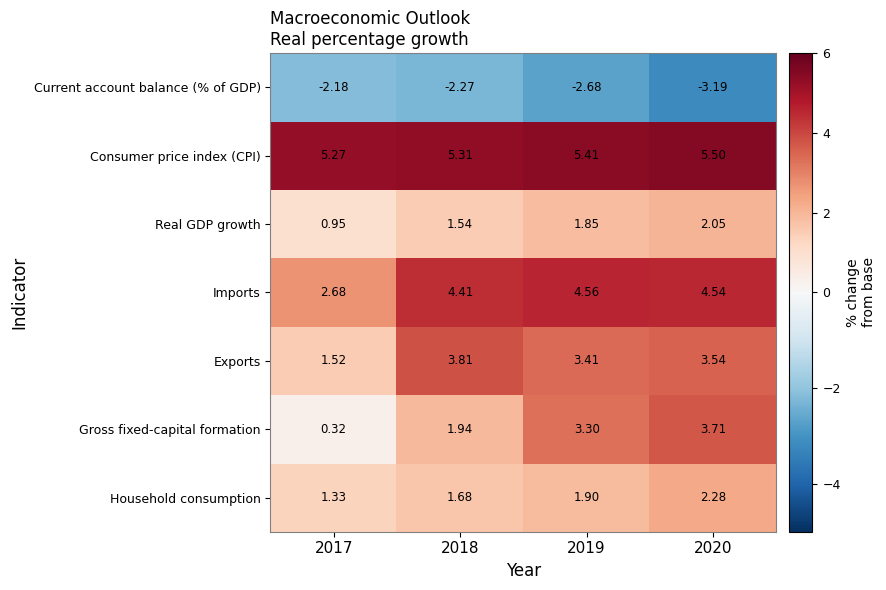

Which label corresponds to the smallest value in the chart?

2020